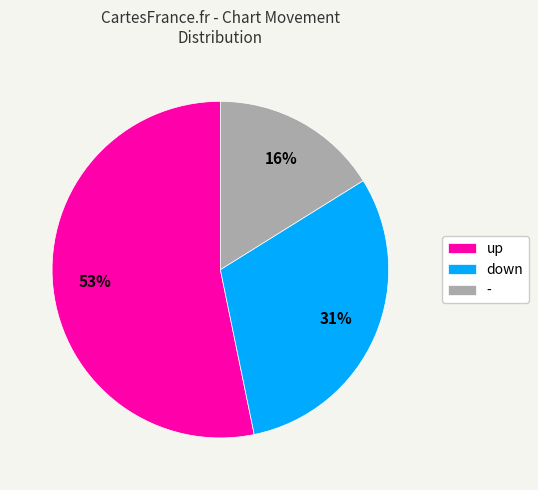

Which category has the biggest portion of the pie?

up